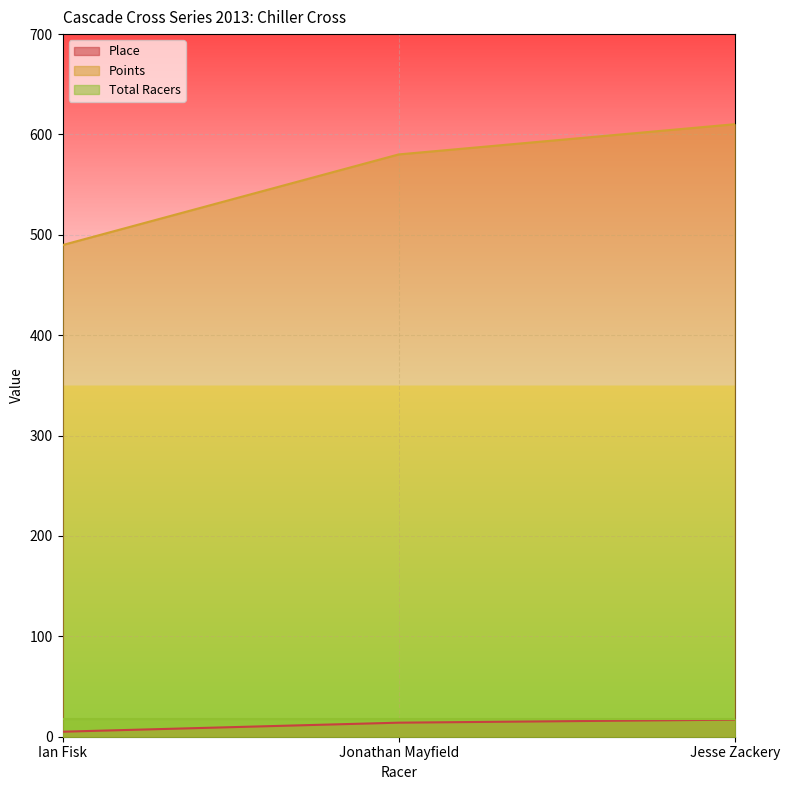

At which category does the chart reach its peak across all series?

Jesse Zackery